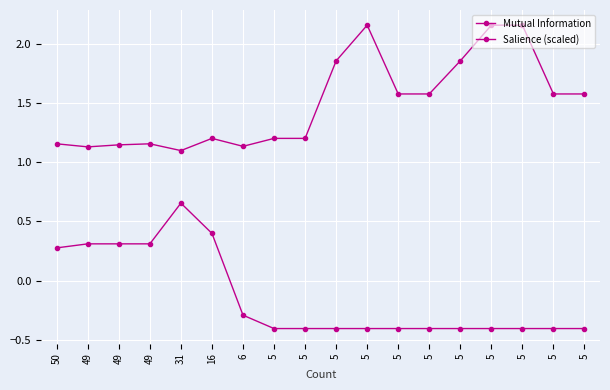

What is the average value of the Salience (scaled) series?

-0.1